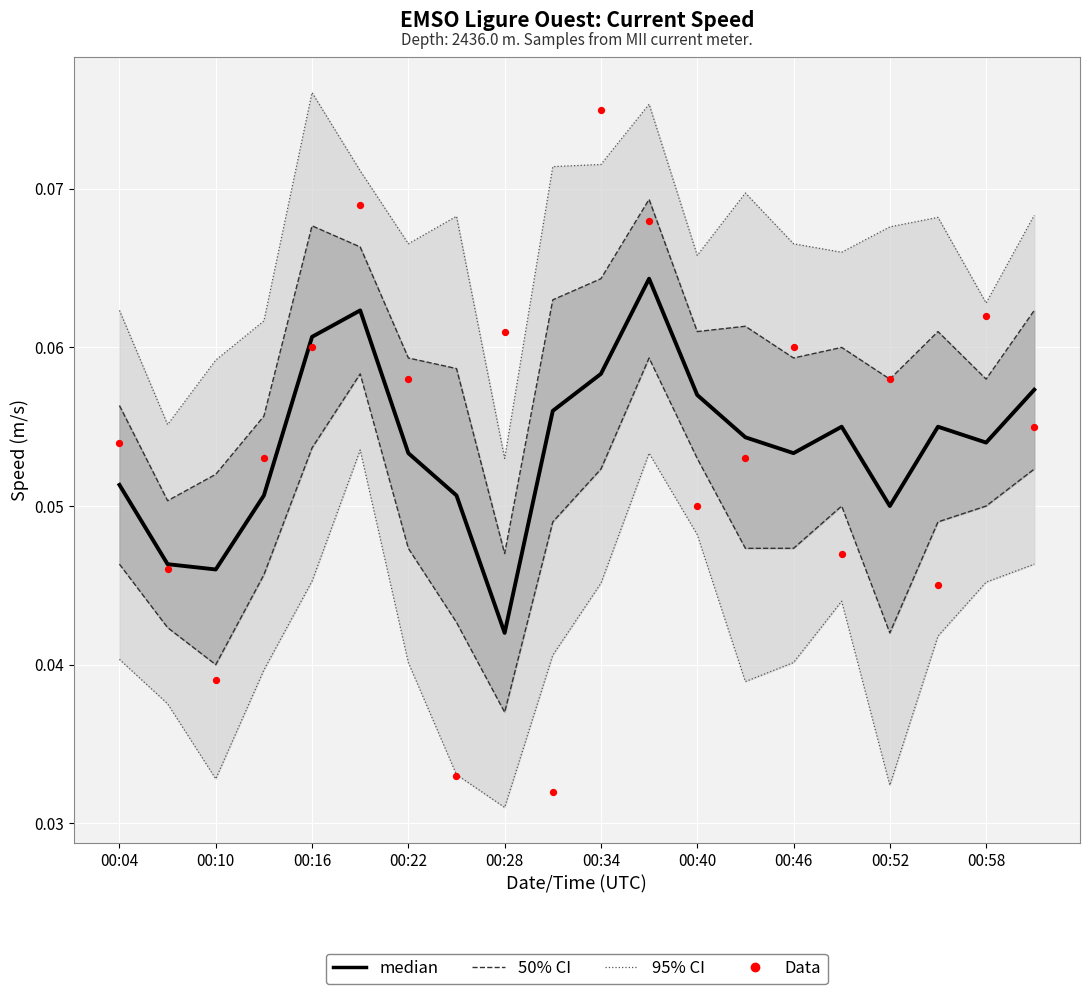

Which series has the largest total across all categories?

95% CI